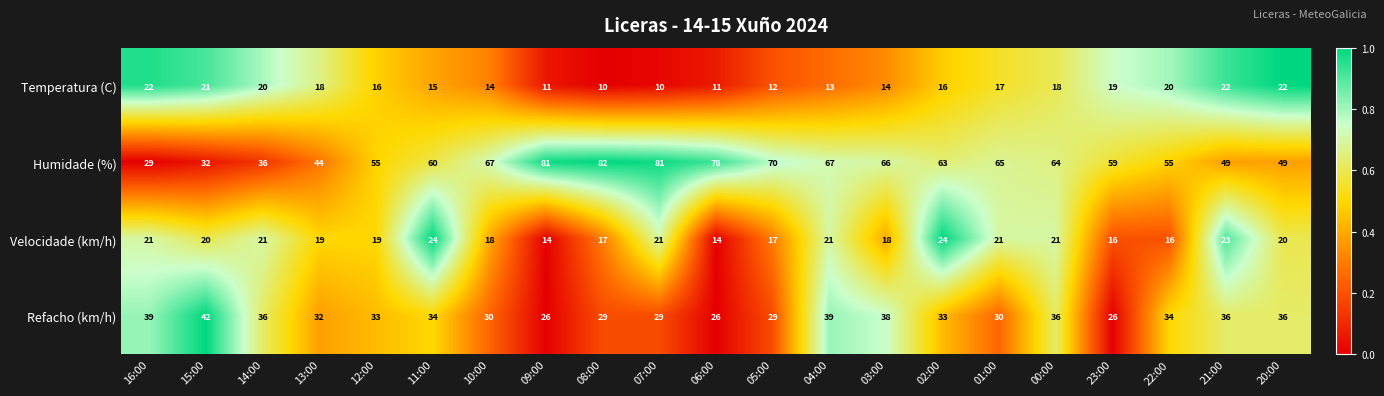

What is the spread (max minus min) of values at 05:00?

58